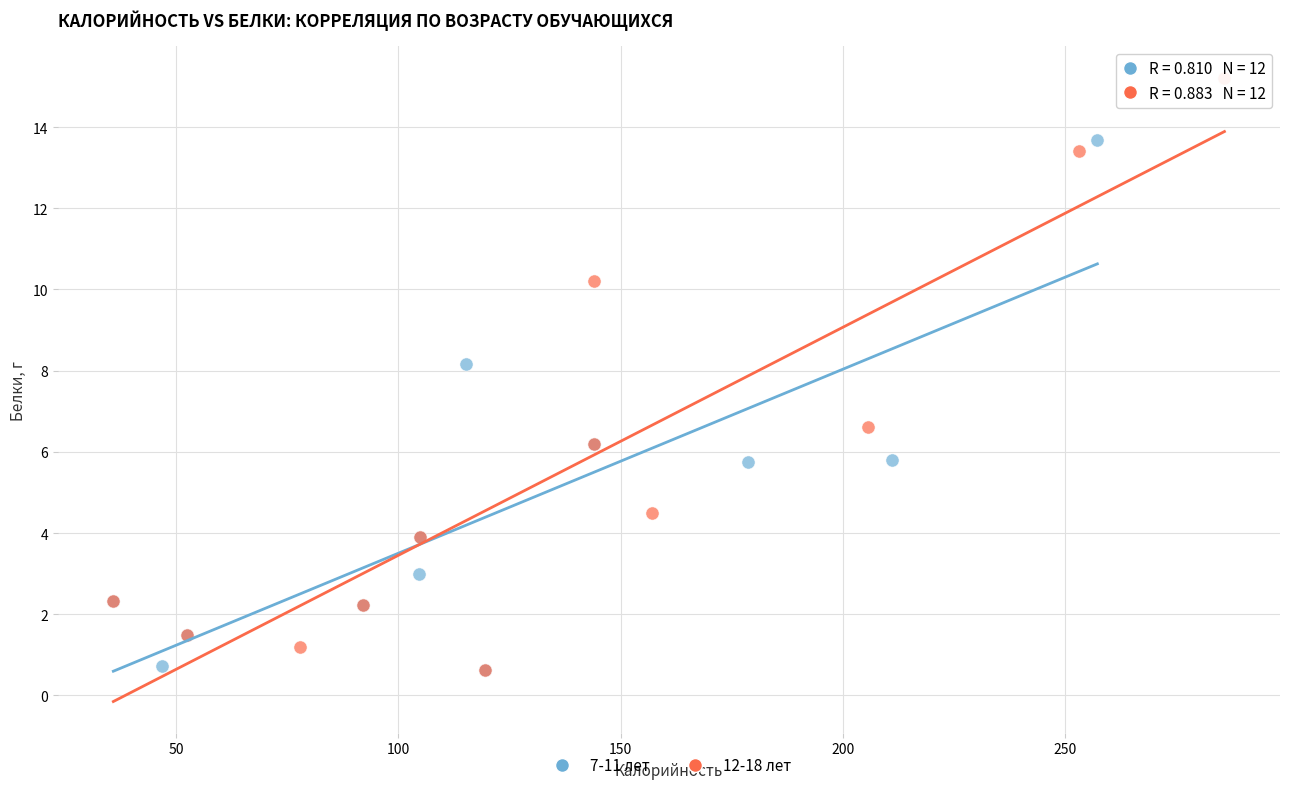

Which series contains the highest Y value?

12-18 лет